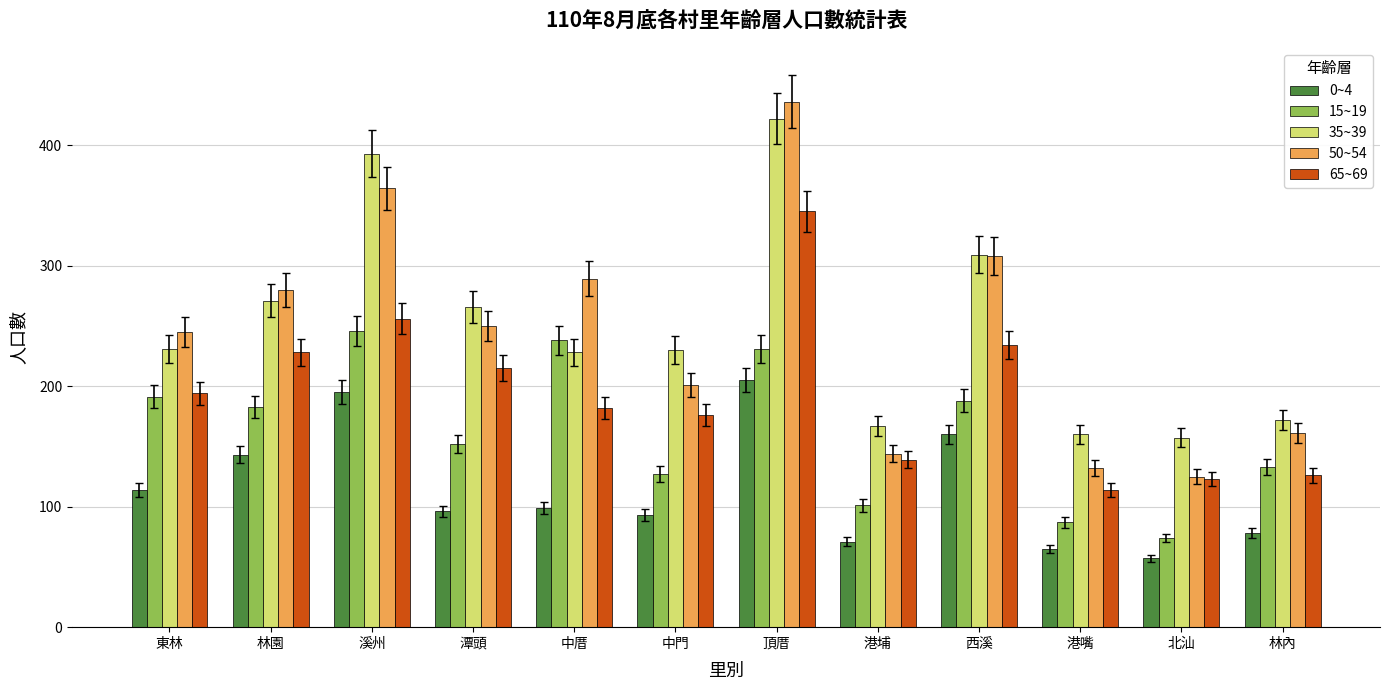

Is it true that 15~19 equals 238 at 中厝?

True